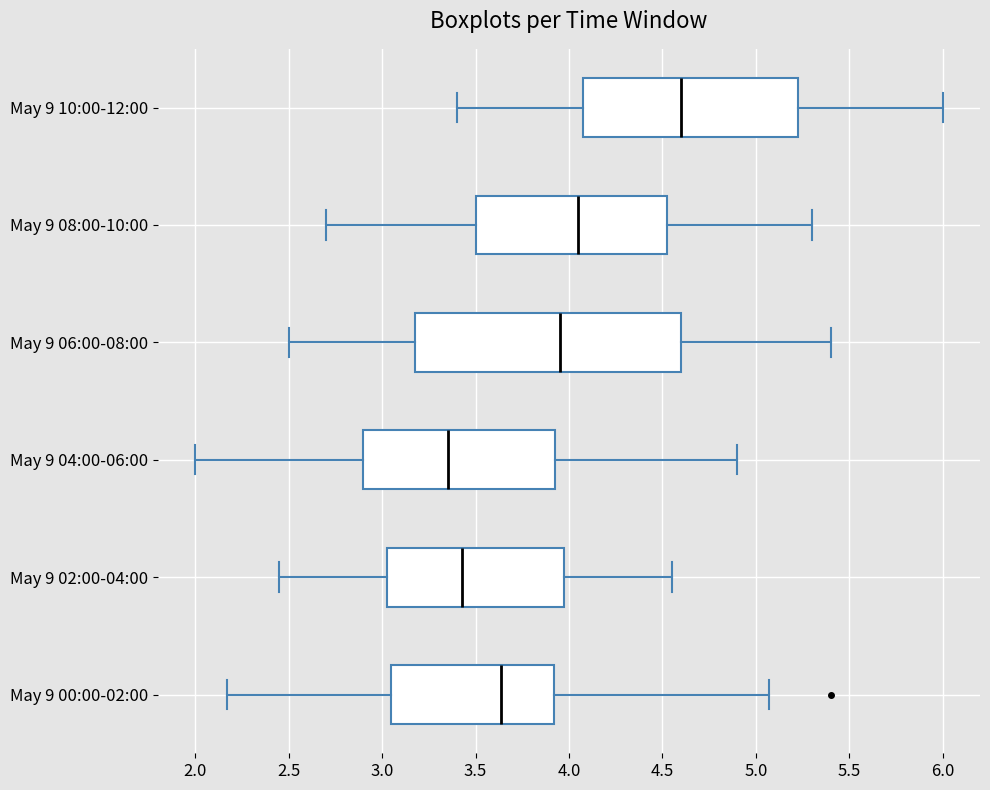

Which box is the widest, from its left edge to its right edge?

May 9 06:00-08:00